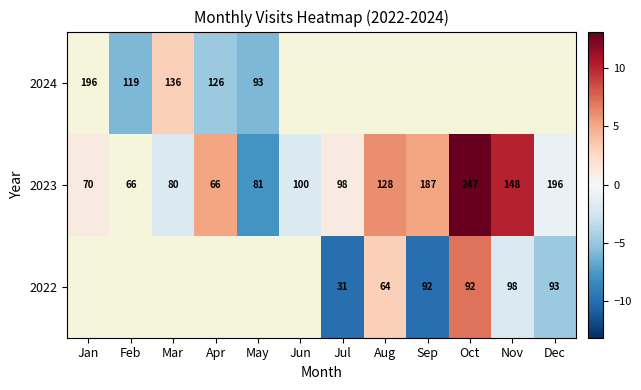

Is the value of 2023 at May greater than the value of 2022 at Sep?

No